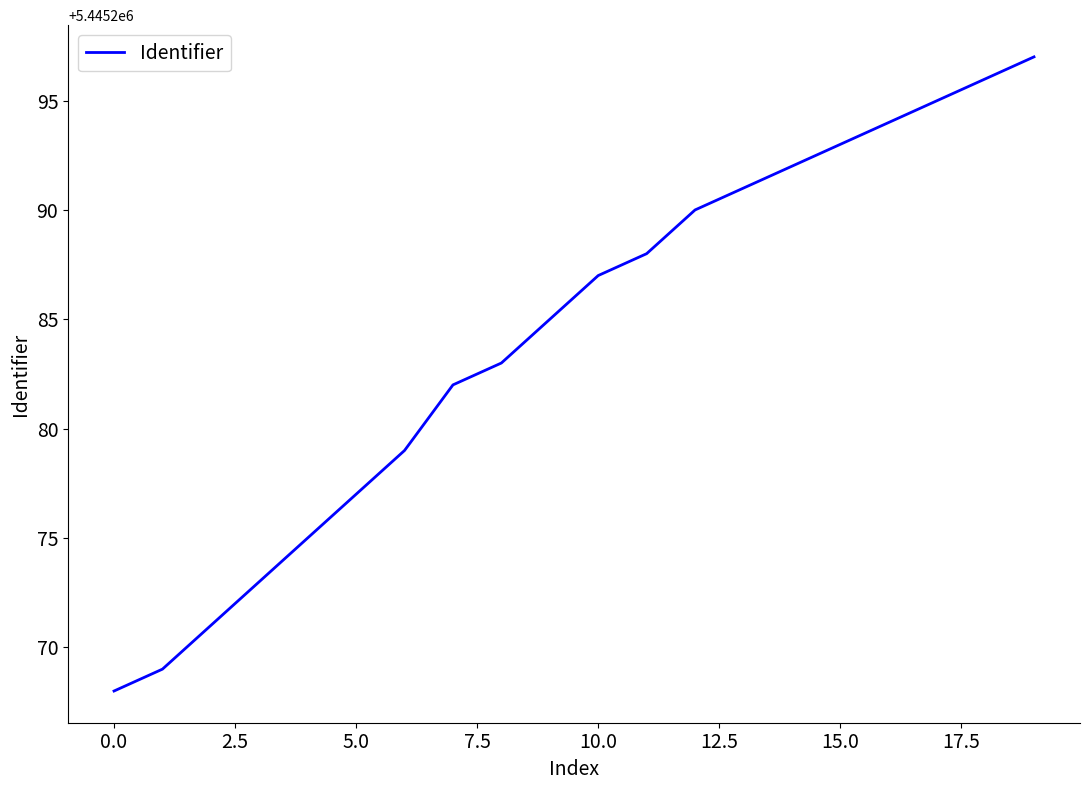

What is the minimum value shown in the chart?

5445268